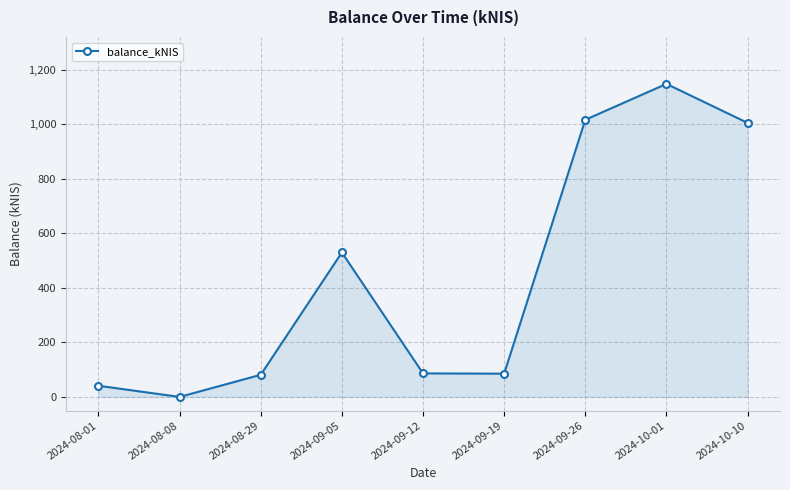

At which category does the data reach its first local valley?

2024-08-08